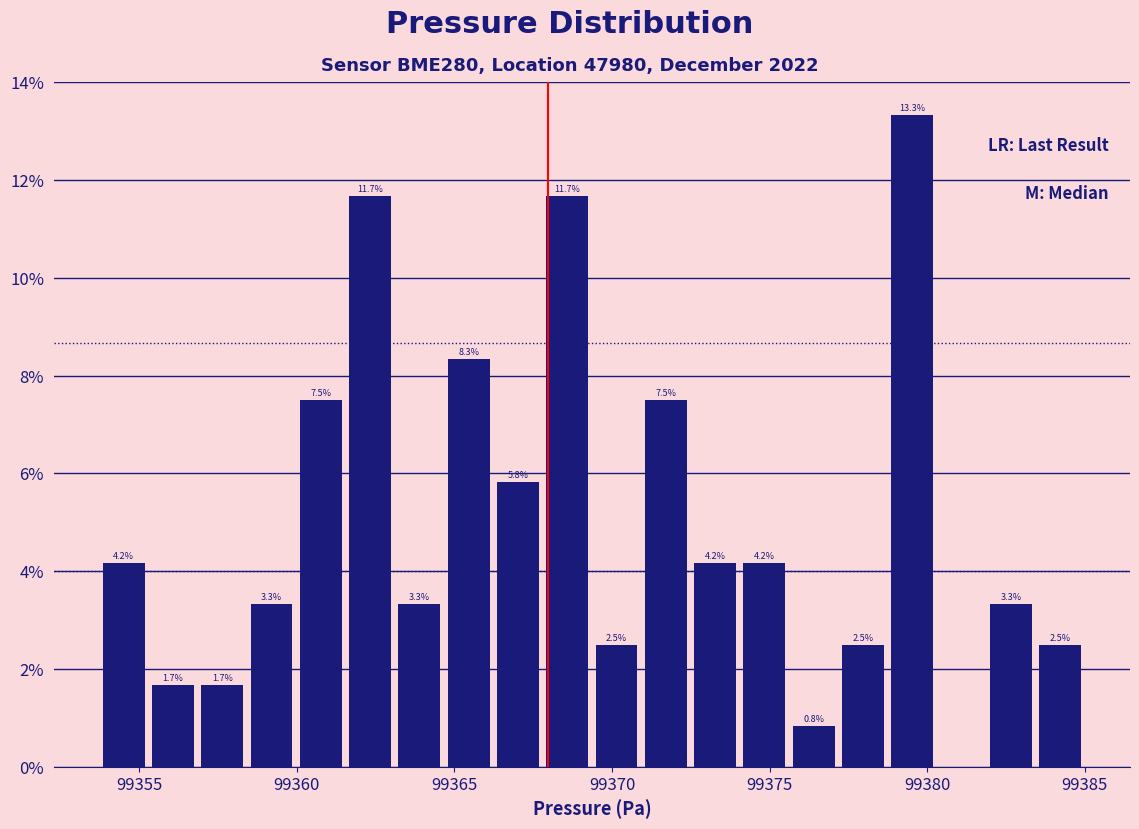

Around what value on the x-axis is the tallest bar? Give the approximate position of its centre, as read against the axis.

99379.5